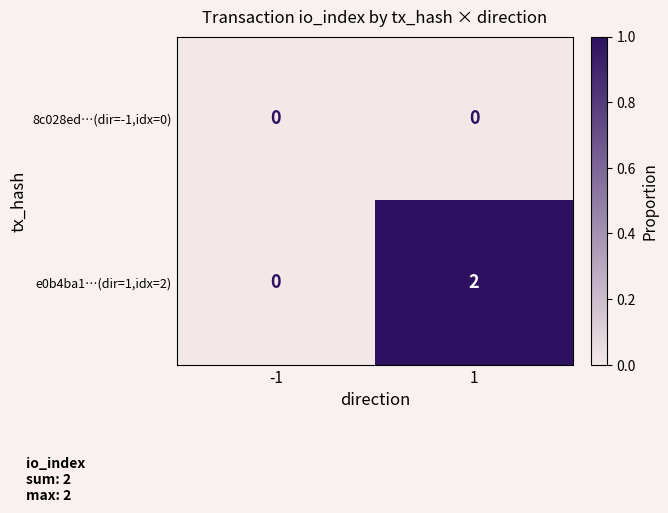

Which series has the largest total across all categories?

e0b4ba1…(dir=1,idx=2)